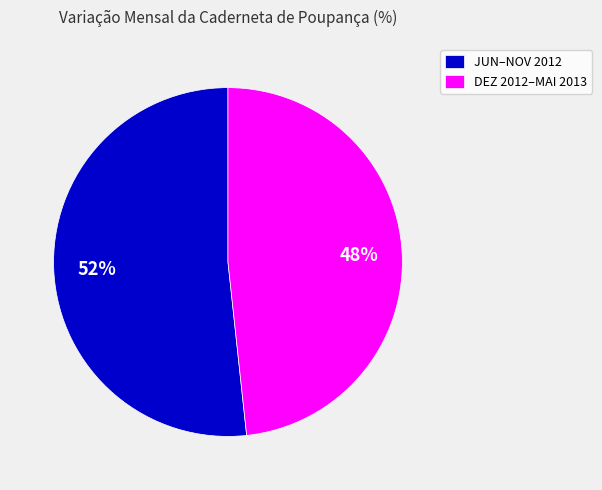

Is the sum of DEZ 2012–MAI 2013 and JUN–NOV 2012 greater than half?

Yes